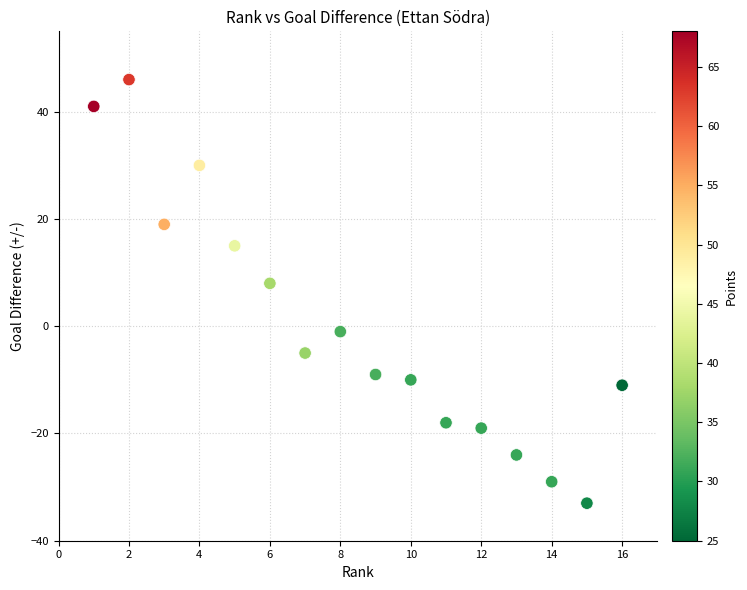

What Y value in the scatter plot is closest to 6?

8